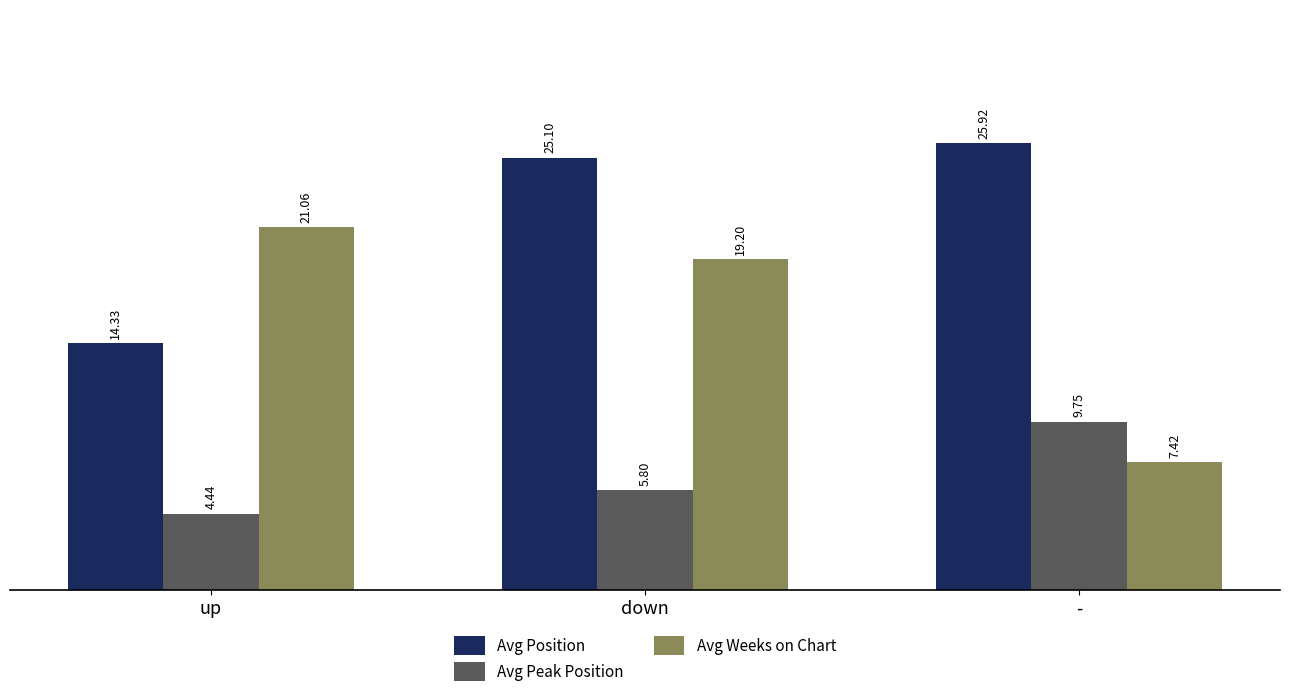

Does the chart contain any negative values?

No